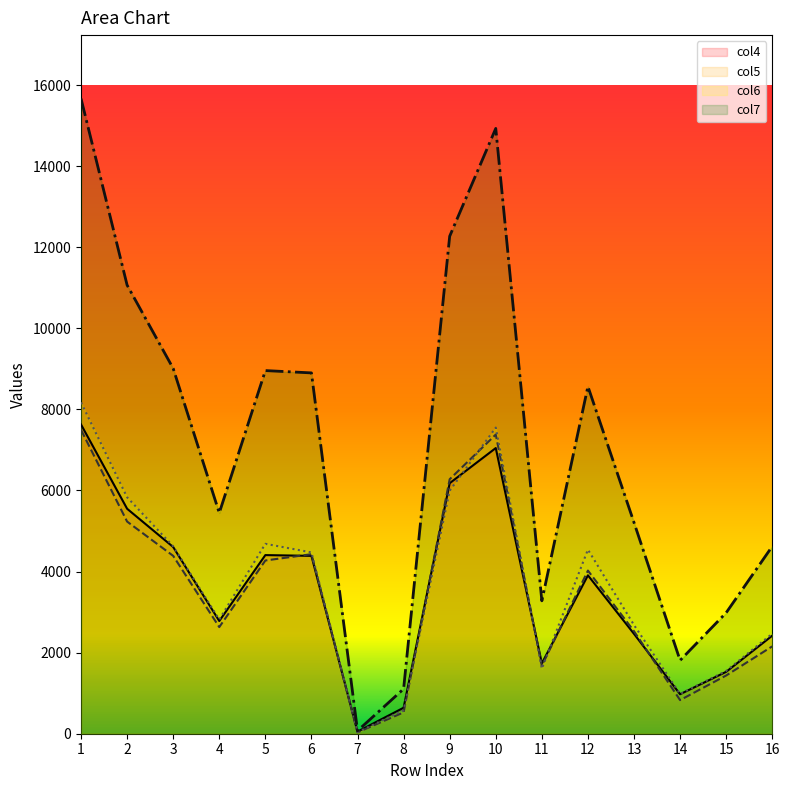

Count the number of data series in this chart.

4